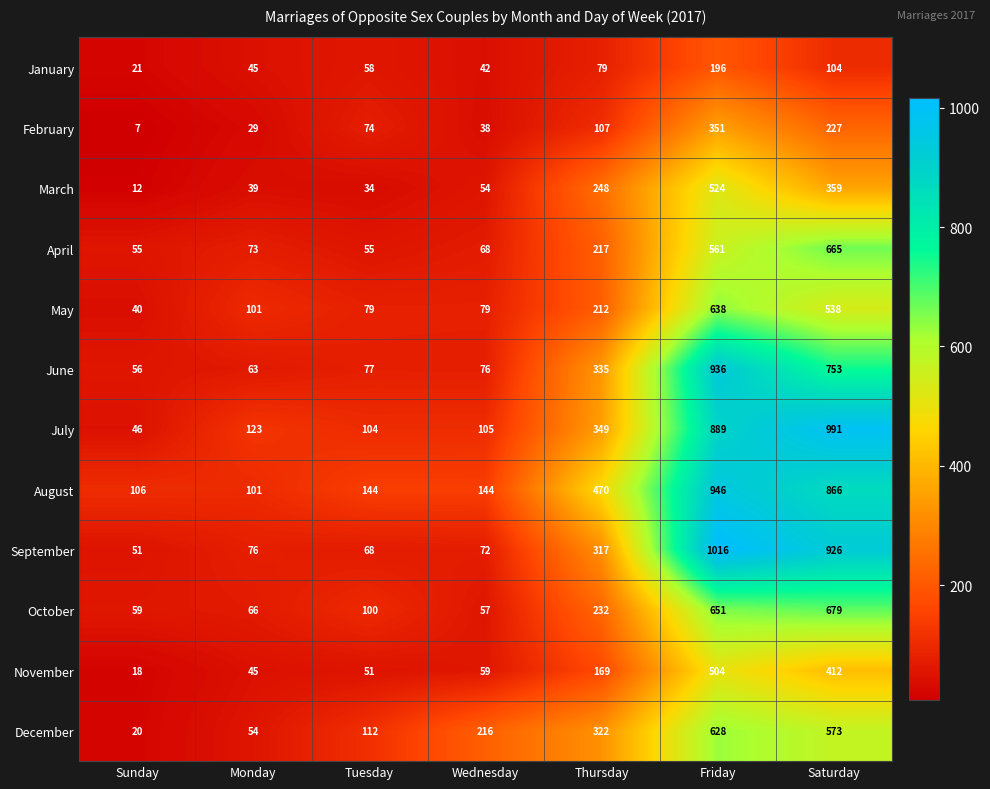

What is the difference between the June values at Tuesday and Saturday?

676